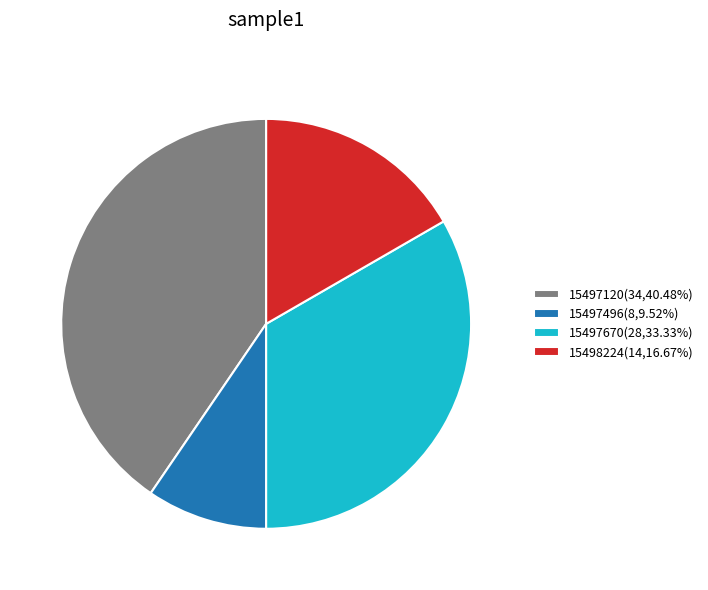

What is the ratio of the value at 15497670(28,33.33%) to the value at 15498224(14,16.67%)?

2.0